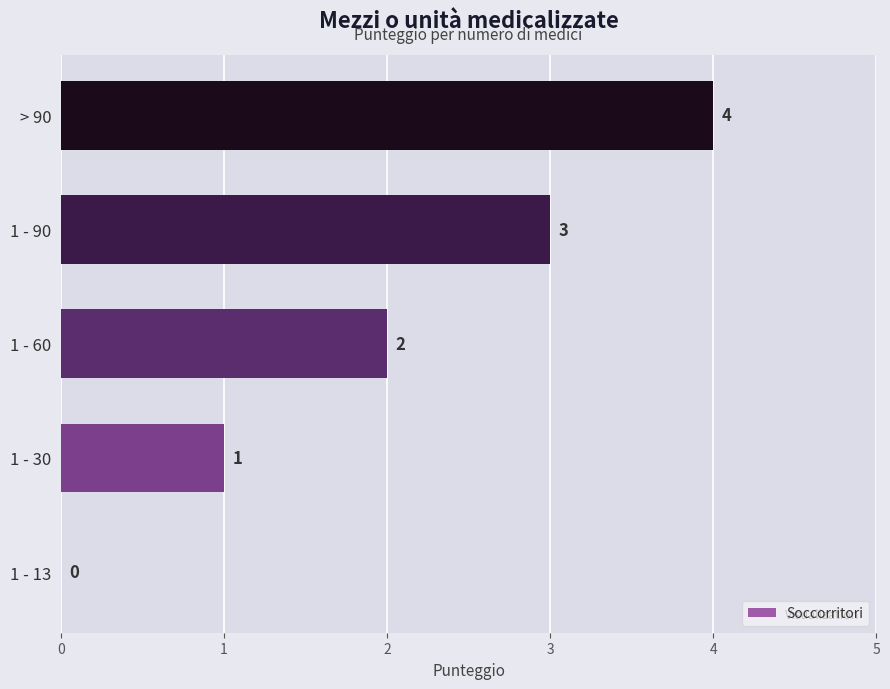

Which label corresponds to the largest value in the chart?

> 90